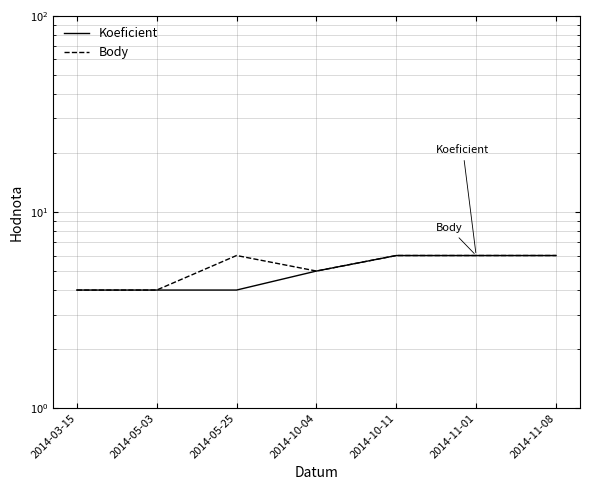

Reading left to right, extract all data points from this chart.

Koeficient: 2014-03-15=4	2014-05-03=4	2014-05-25=4	2014-10-04=5	2014-10-11=6	2014-11-01=6	2014-11-08=6
Body: 2014-03-15=4	2014-05-03=4	2014-05-25=6	2014-10-04=5	2014-10-11=6	2014-11-01=6	2014-11-08=6